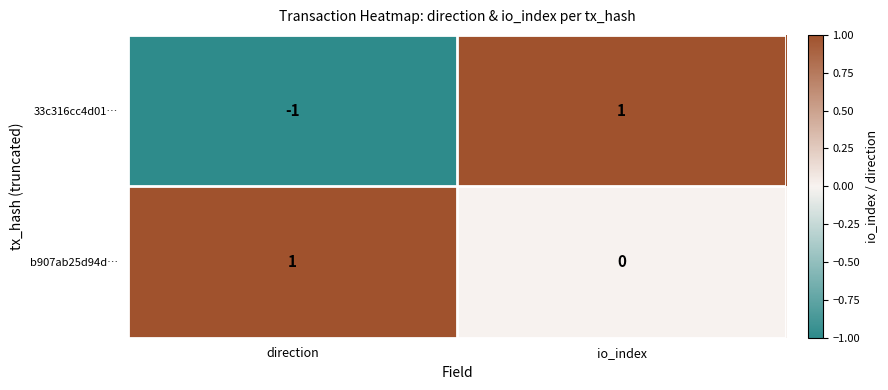

Reading left to right, list all the values displayed in this chart.

33c316cc4d01…: -1	1
b907ab25d94d…: 1	0